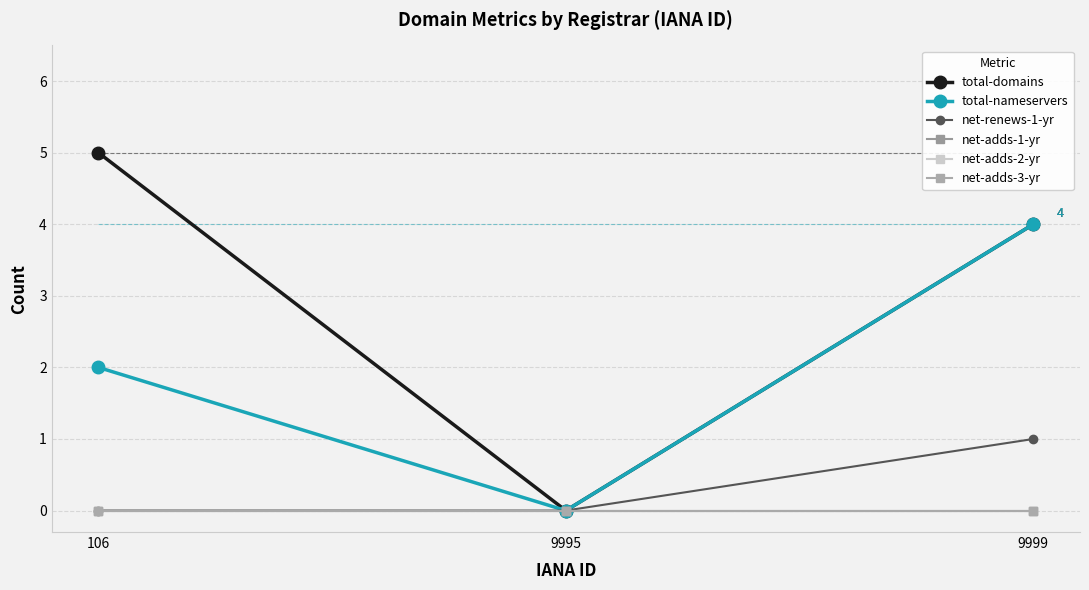

What is the value of the total-domains point at the 1st from the left?

5